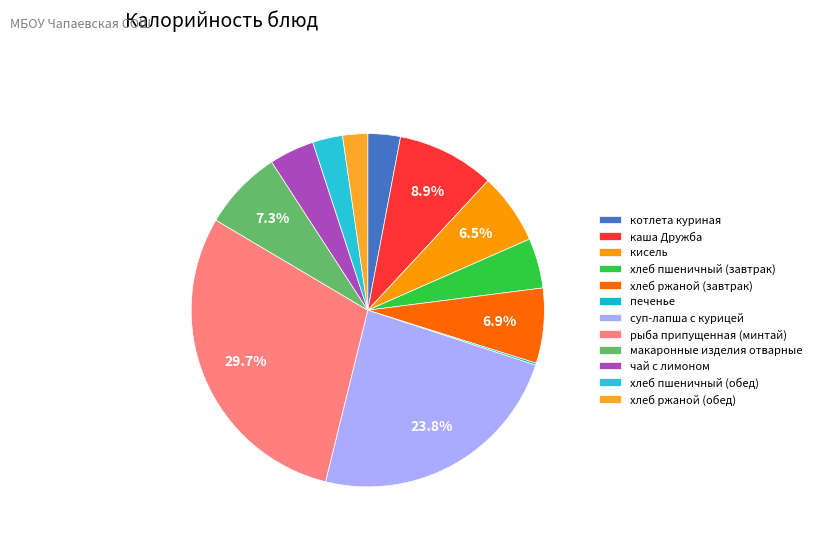

Do хлеб ржаной (обед) and печенье together represent more than half of the pie?

No